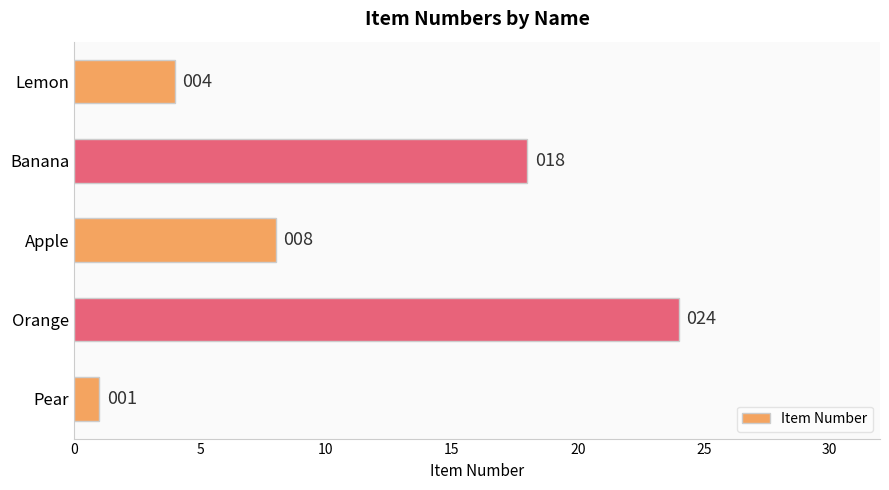

What is the difference between the second highest and minimum values?

17